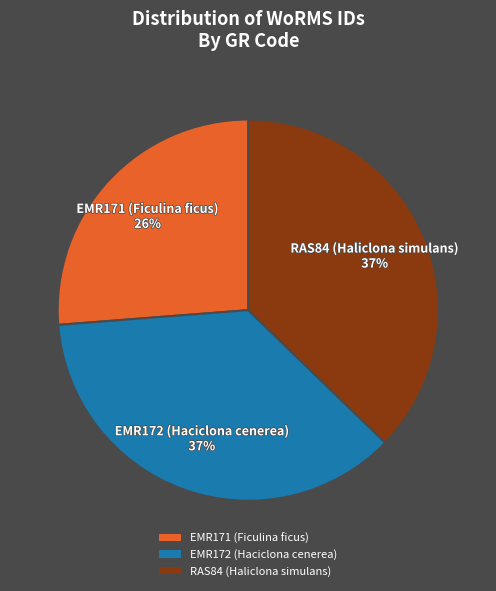

Count the number of slices in the pie.

3